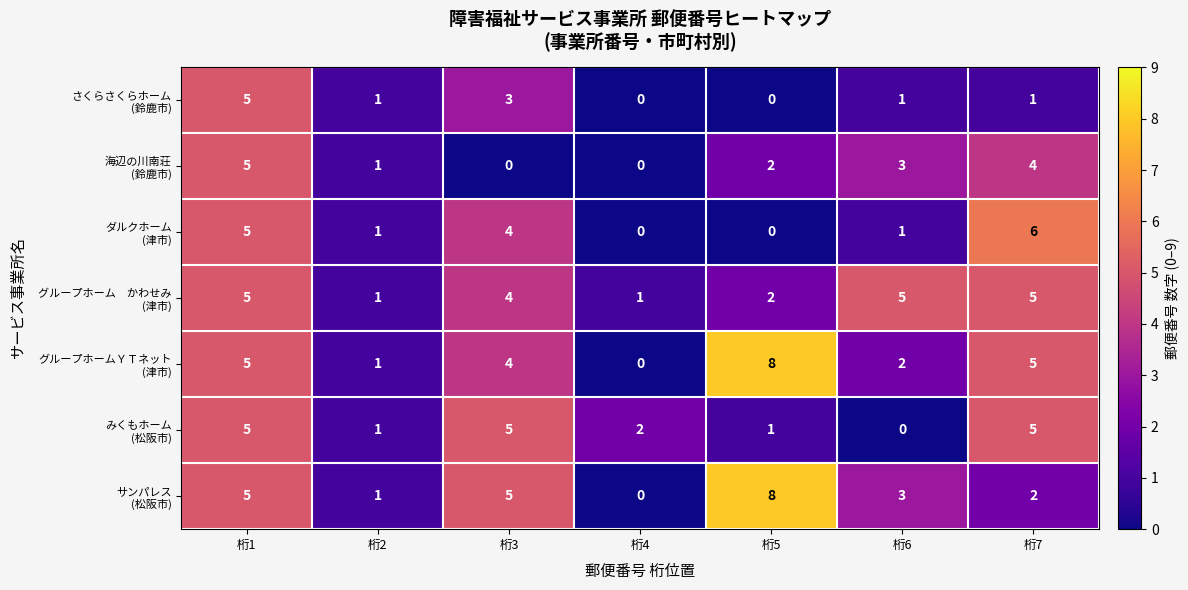

What is the total value across all series at 桁3?

25